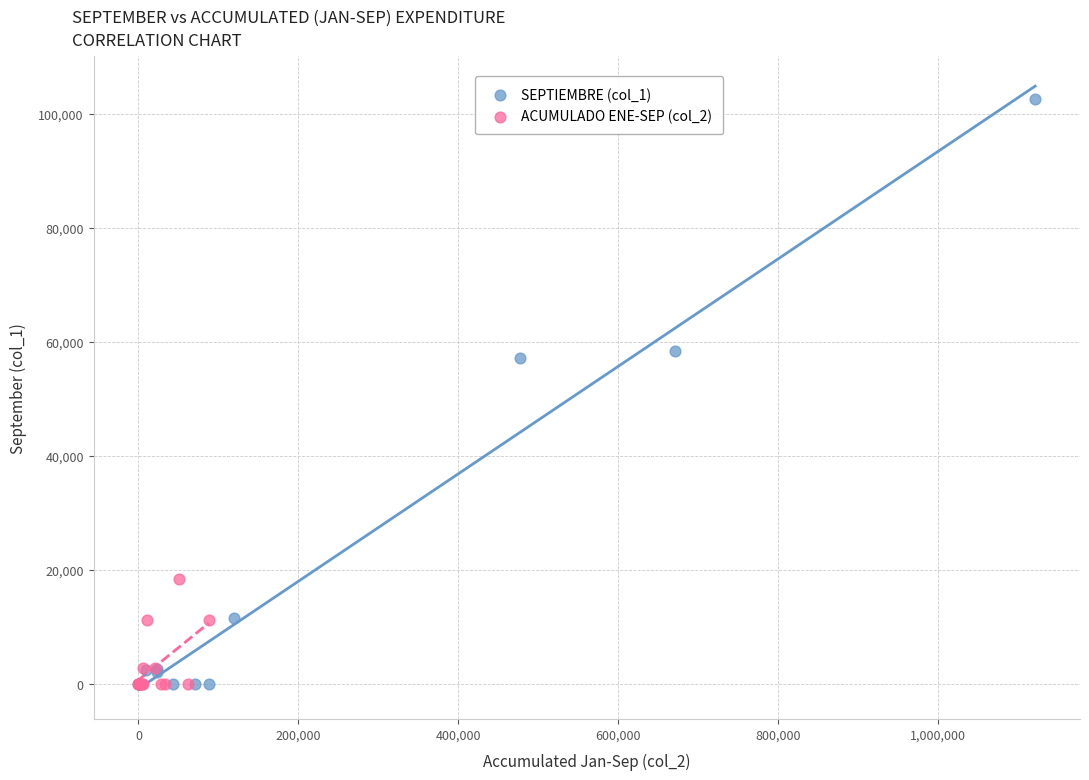

Which series reaches the maximum Y coordinate?

SEPTIEMBRE (col_1)